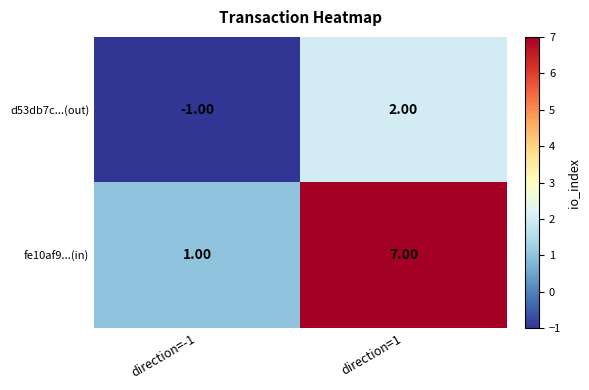

What is the difference between the fe10af9...(in) values at direction=1 and direction=-1?

6